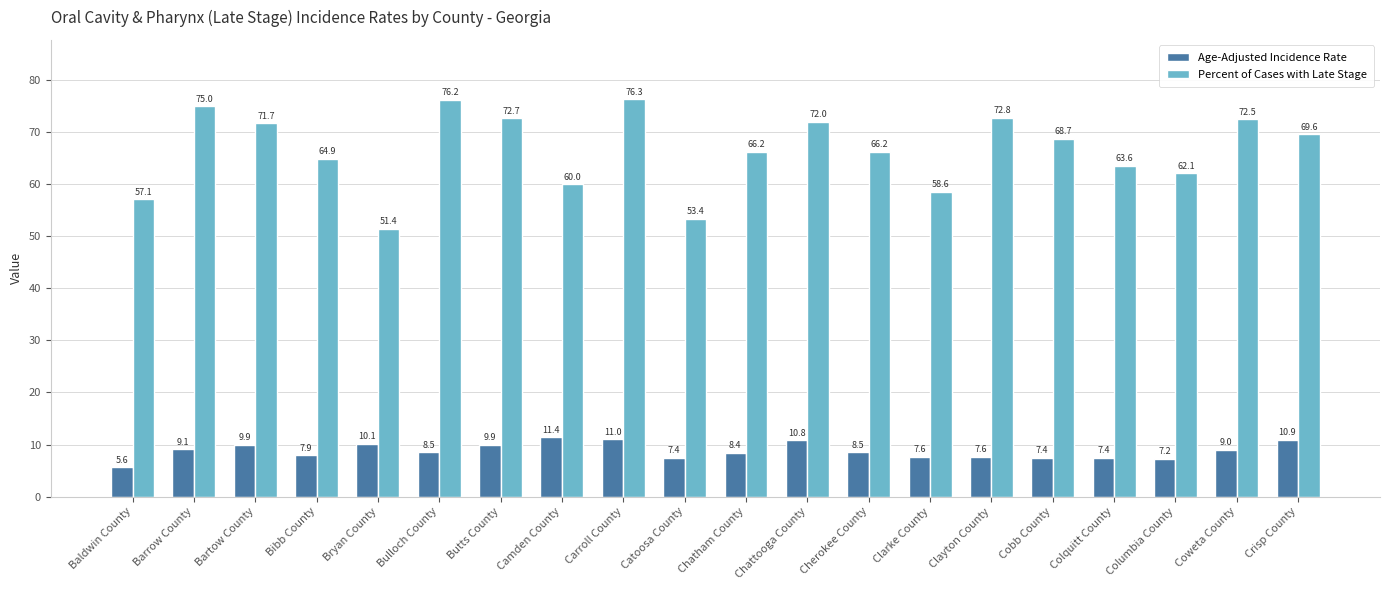

Rank the series at Bibb County from lowest to highest value.

Age-Adjusted Incidence Rate, Percent of Cases with Late Stage